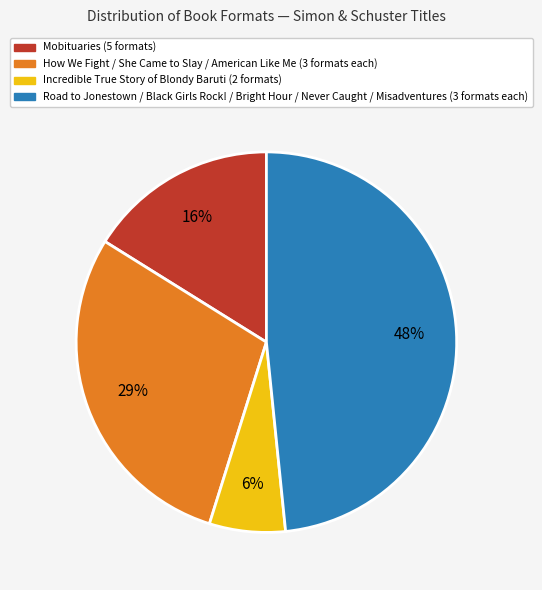

To the nearest percent, what is the difference between the largest and smallest slice percentages?

42%